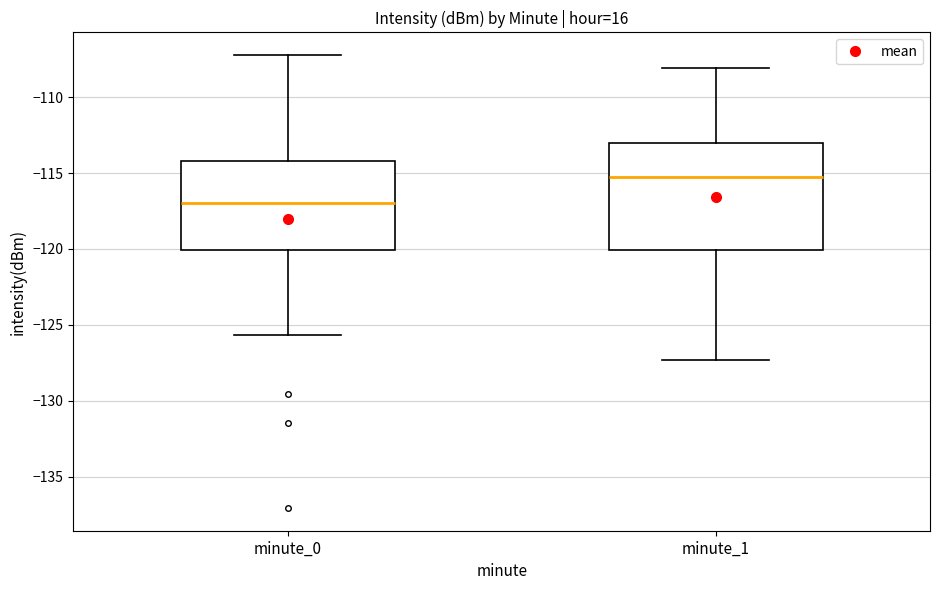

Reading left to right, read every box against the y-axis: the position of its median line, the range the box covers, and the ends of its whiskers. The values are not printed on the chart, so give them approximately, as read against the axis.

minute_0: median -117.0, box -120.0 to -114.0, whiskers -125.5 to -107.0
minute_1: median -115.0, box -120.0 to -113.0, whiskers -127.5 to -108.0